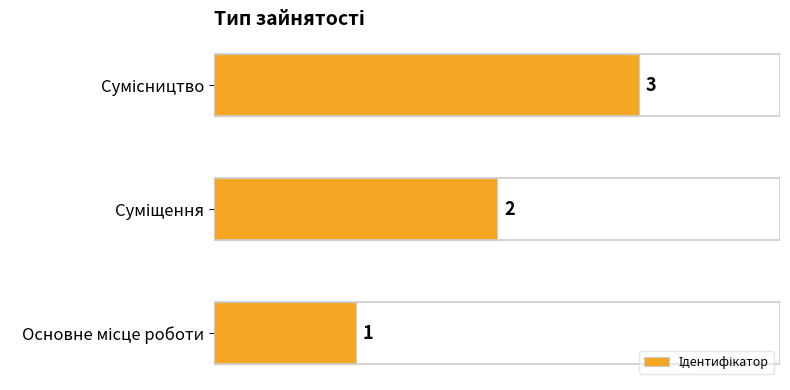

Are the bars grouped side by side (vs. stacked)?

No